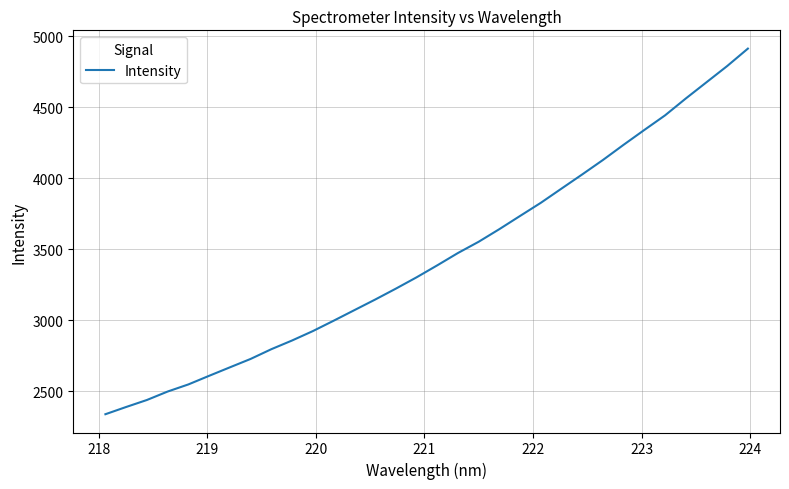

What is the minimum value shown in the chart?

2339.3